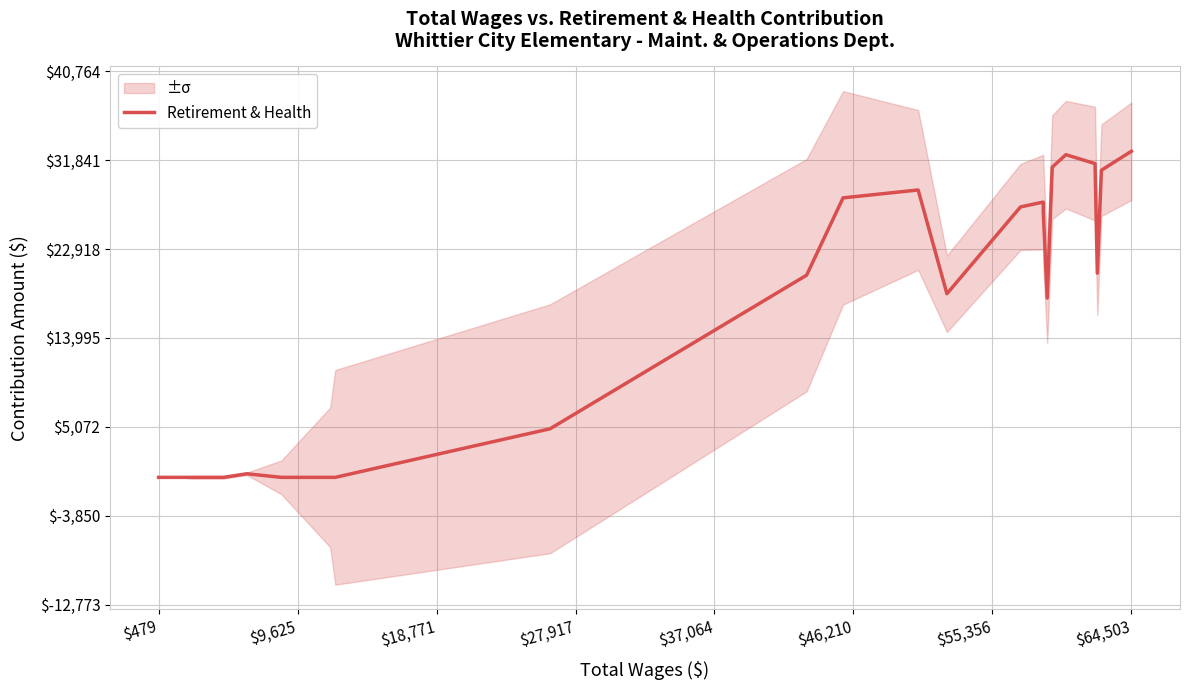

What is the sum of all values?

379324